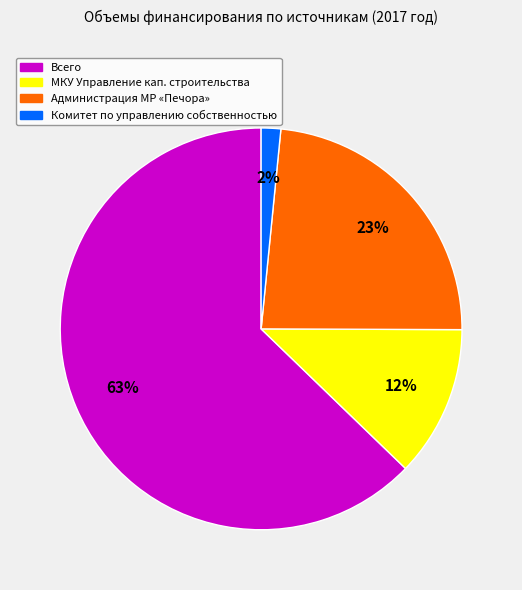

Does any single category account for the majority?

Yes